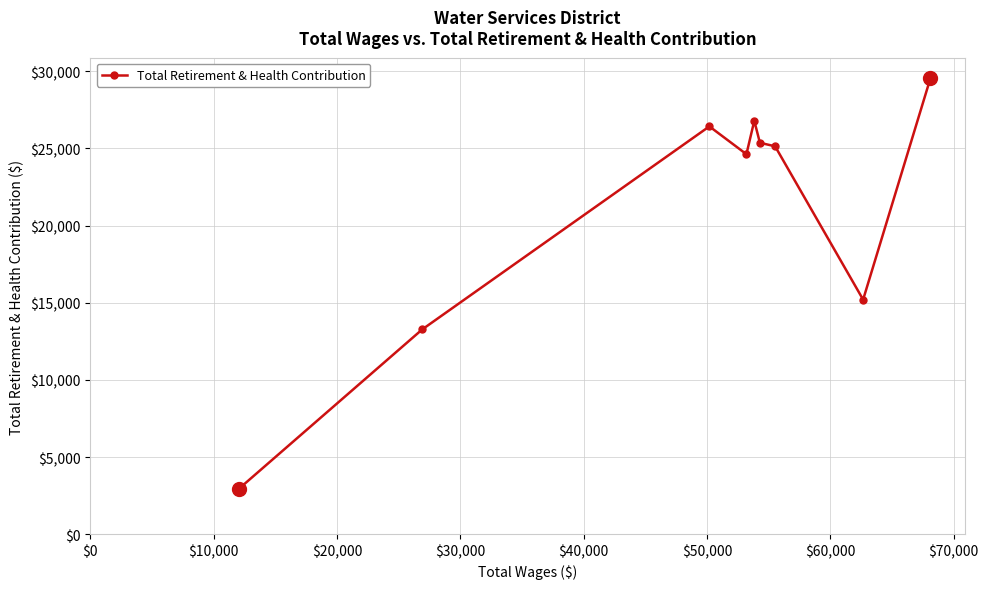

What is the value of the 6th point from the left?

25366